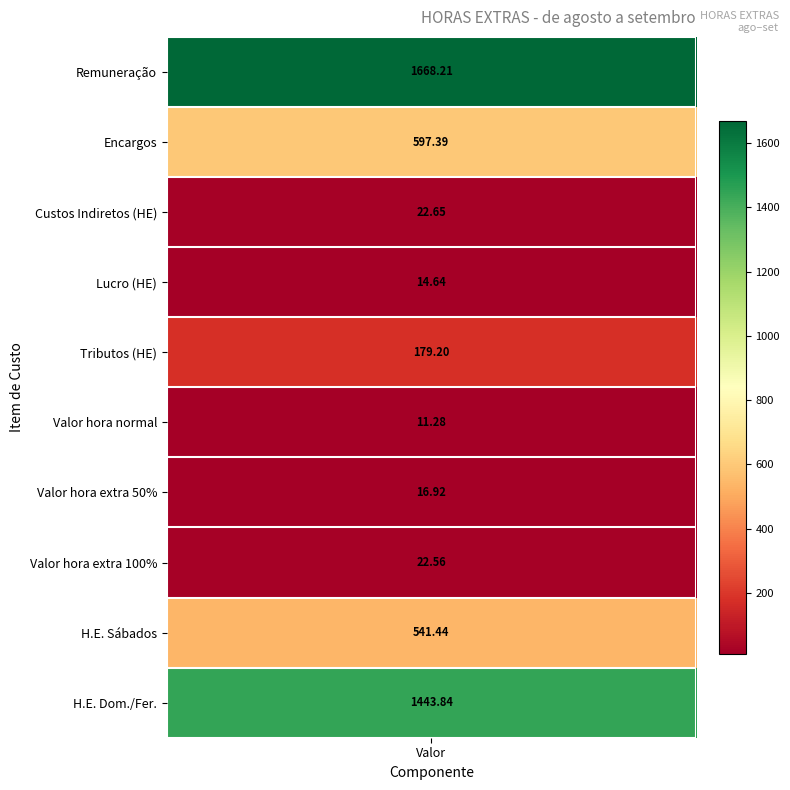

Is the value of Custos Indiretos at 2 greater than the value of Encargos at 2?

No